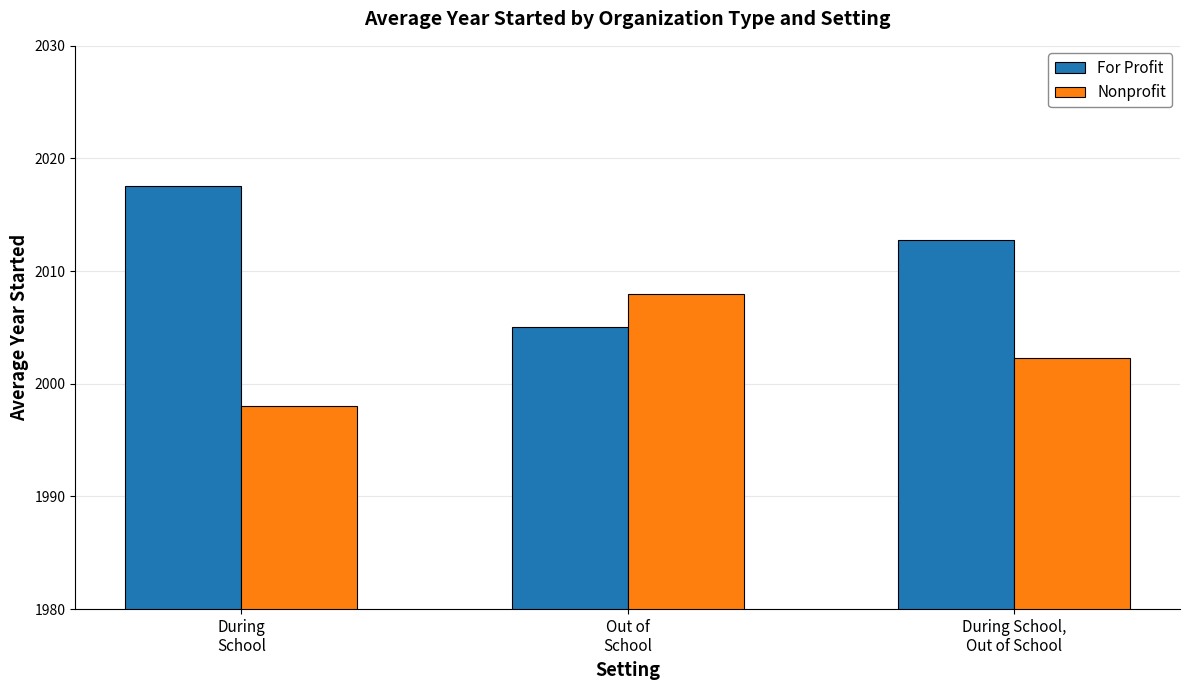

How many bars are there in total?

6